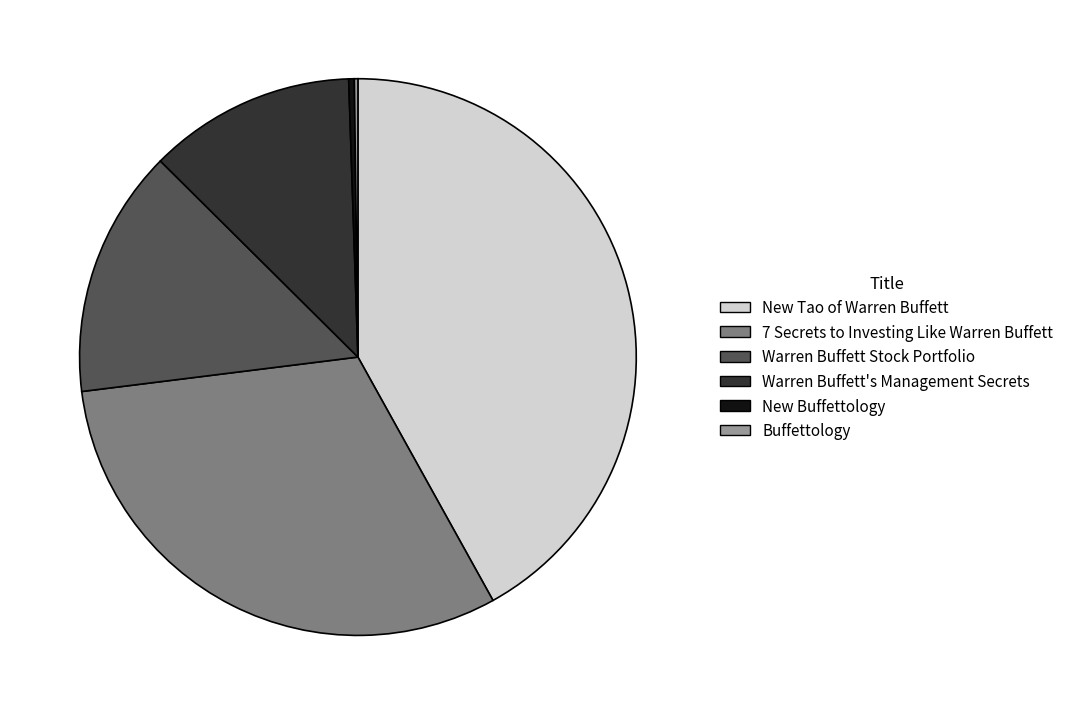

True or false: New Tao of Warren Buffett accounts for 56% of the total.

False